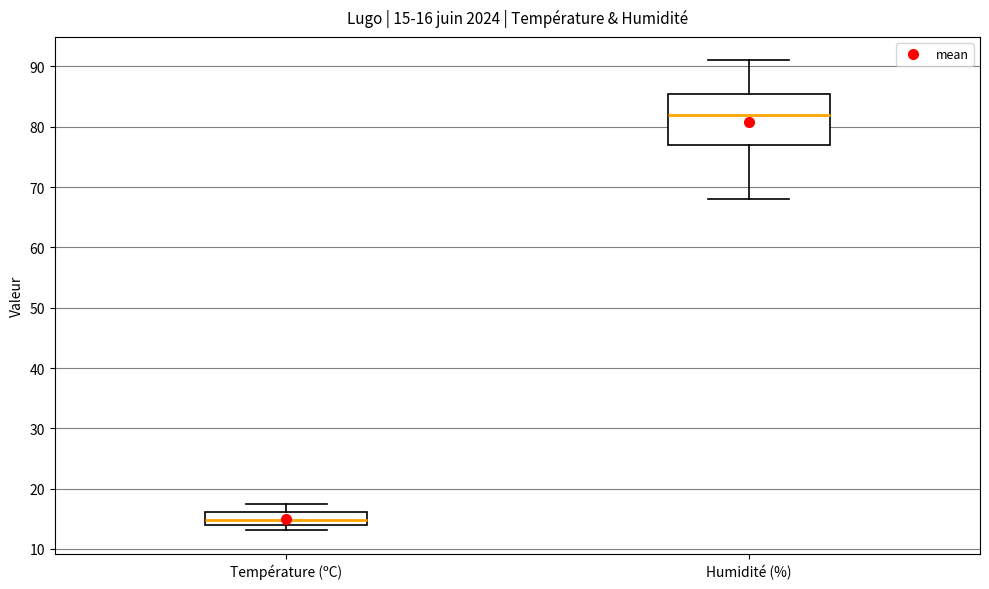

Which box has the highest median line?

Humidité (%)